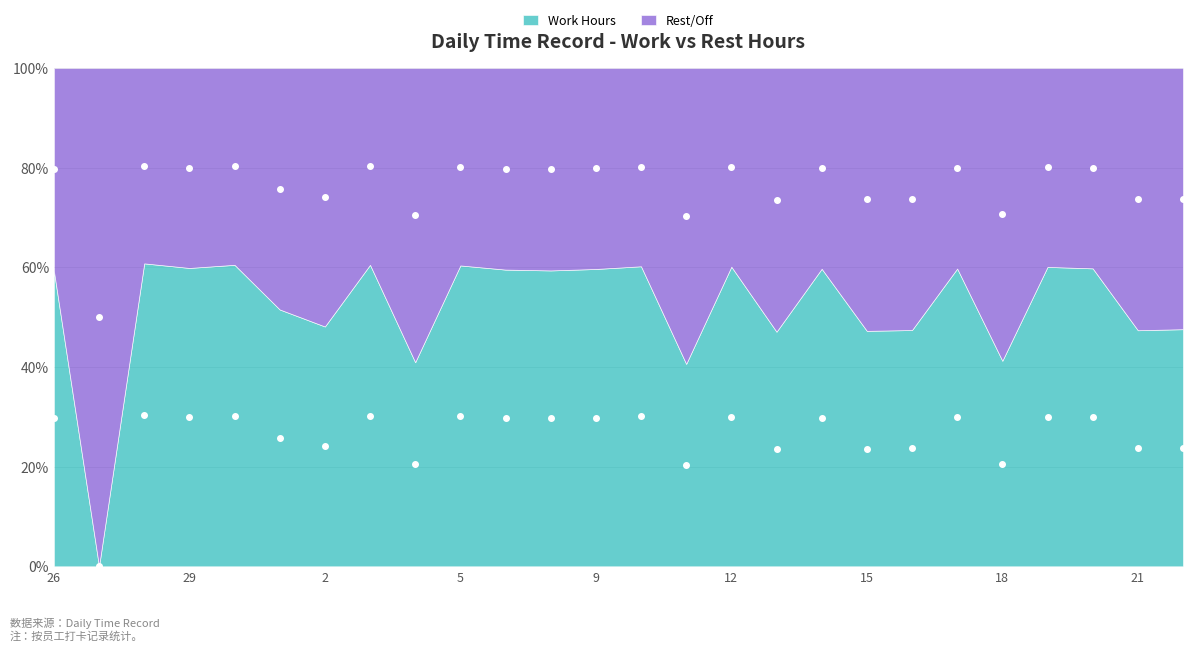

Reading right to left, list all the values displayed in this chart.

Work Hours: 73.8	73.7	79.9	80.0	70.6	79.9	73.7	73.6	79.9	73.5	80.1	70.3	80.1	79.8	79.7	79.8	80.2	70.5	80.2	74.1	75.8	80.2	79.9	80.4	50.0	79.7
Rest/Off: 23.8	23.7	29.9	30.0	20.6	29.9	23.7	23.6	29.9	23.5	30.1	20.3	30.1	29.8	29.7	29.8	30.2	20.5	30.2	24.1	25.8	30.2	29.9	30.4	0.0	29.7